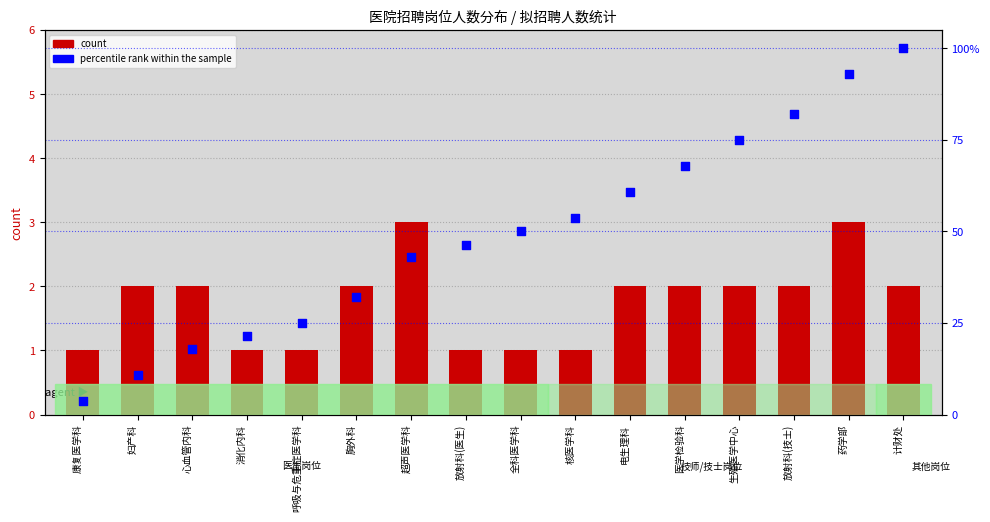

At which category is the sum across all series the highest?

计财处